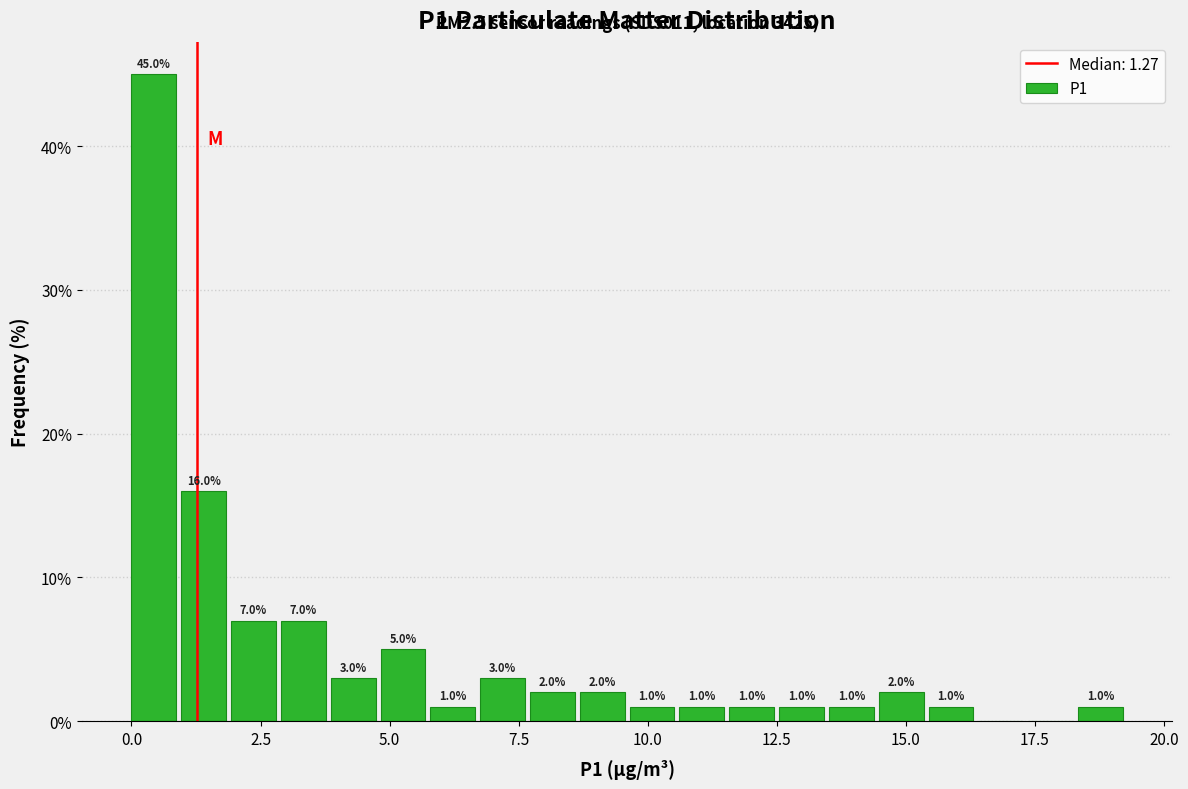

Around what value on the x-axis is the tallest bar? Give the approximate position of its centre, as read against the axis.

0.5